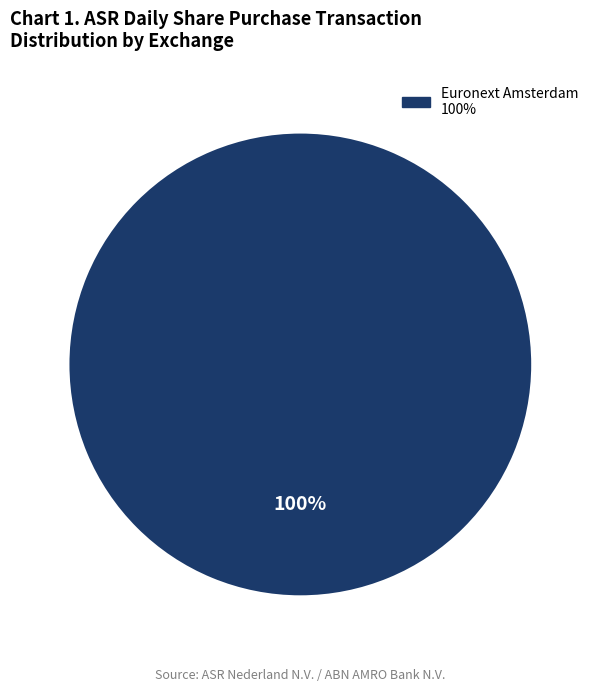

Does any single category account for the majority?

Yes